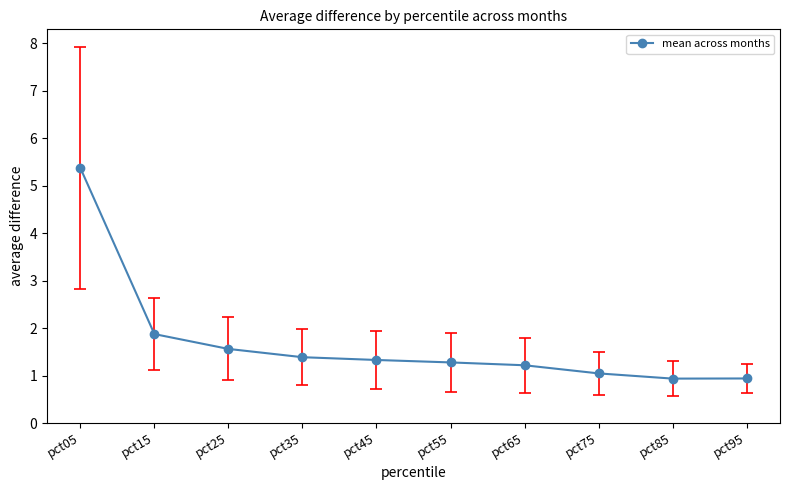

Where does the data first go above 1?

pct05